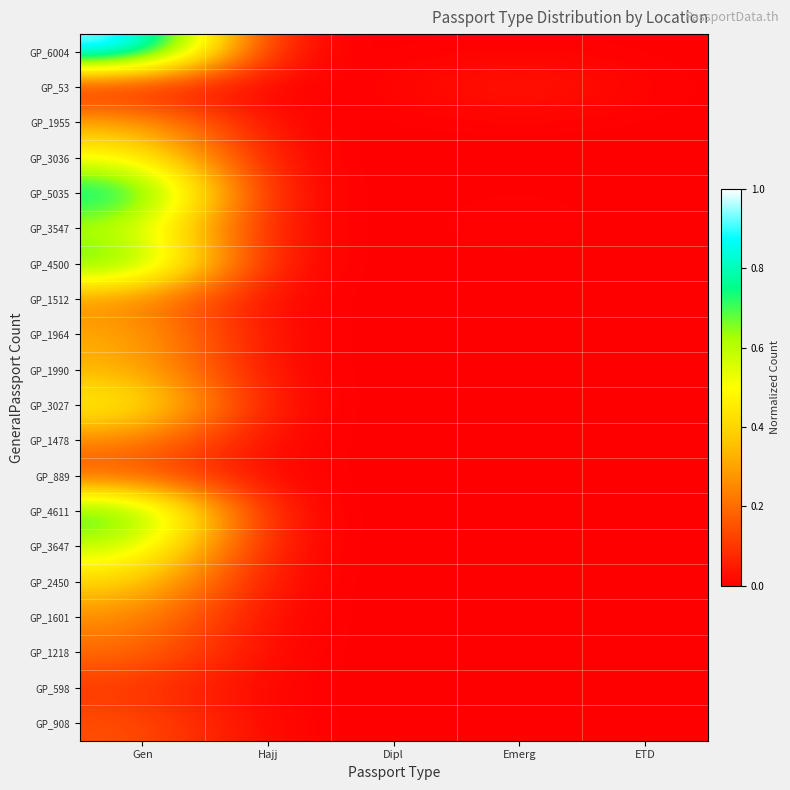

Which has a higher value, Dipl or Emerg?

Emerg